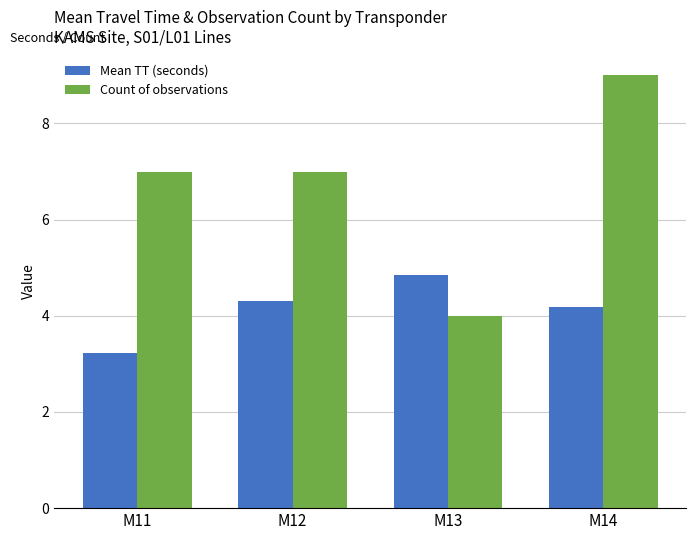

Count the number of data series in this chart.

2